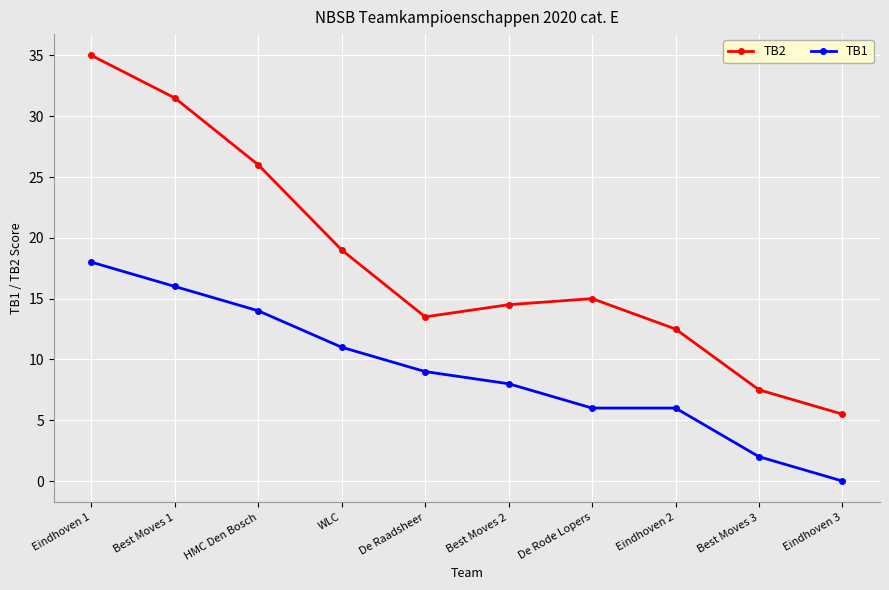

Which series has the largest total across all categories?

TB2